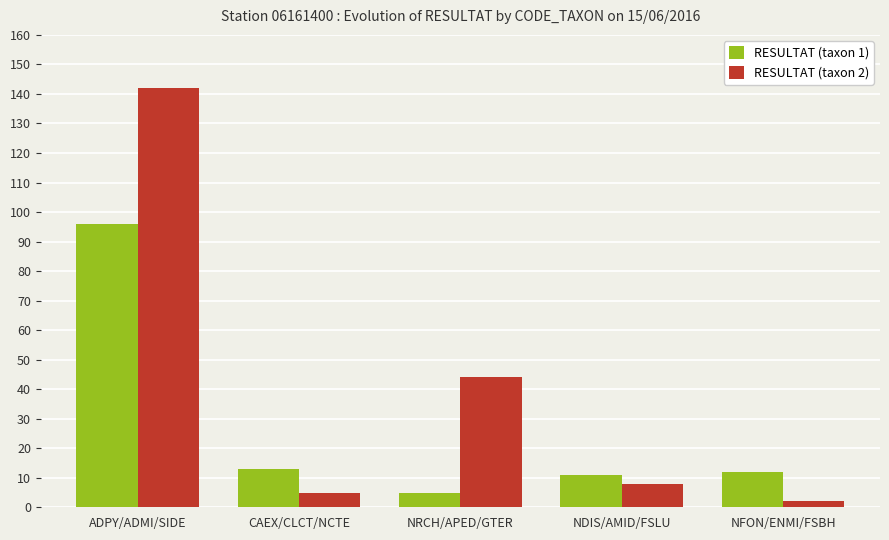

How many series are shown in this chart?

2